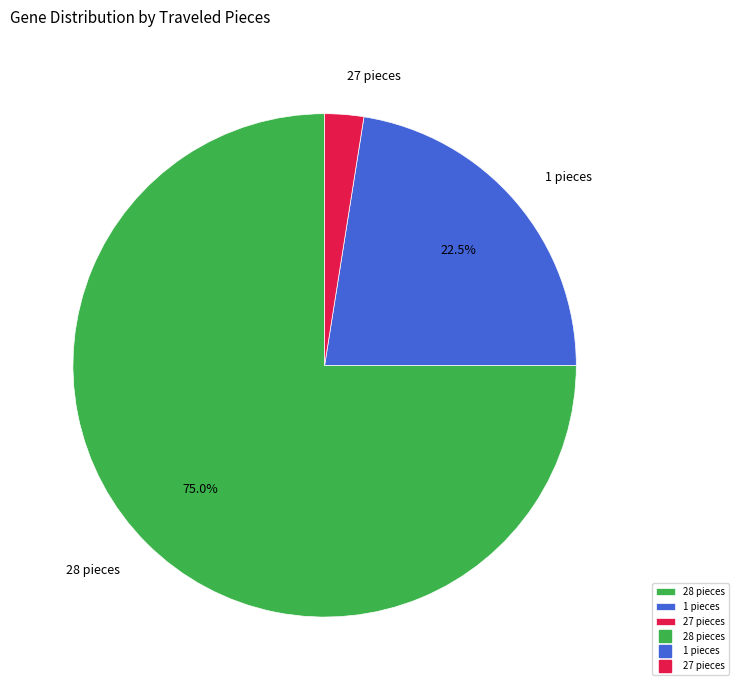

Rank the categories by value from lowest to highest.

27 pieces, 1 pieces, 28 pieces